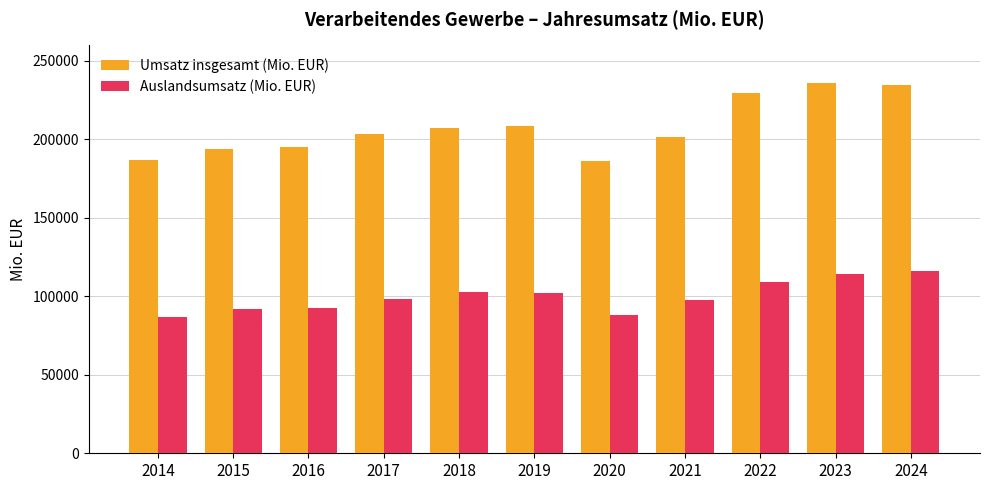

Which series has the largest total across all categories?

Umsatz insgesamt (Mio. EUR)